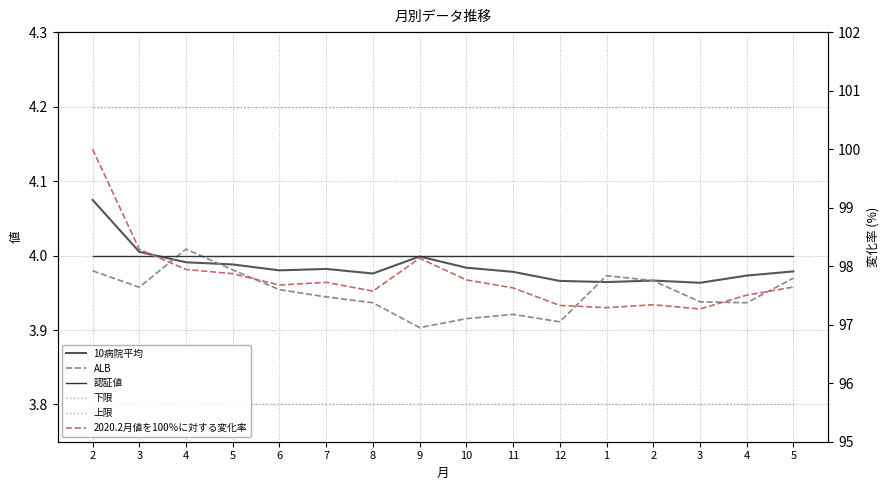

Which has a higher value, 8 or 1?

8